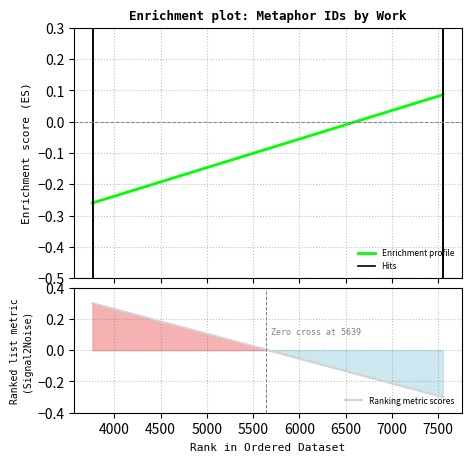

Reading right to left, transcribe all the data shown in this chart.

7553=0.1	7550=0.1	7550=0.1	3764=-0.3